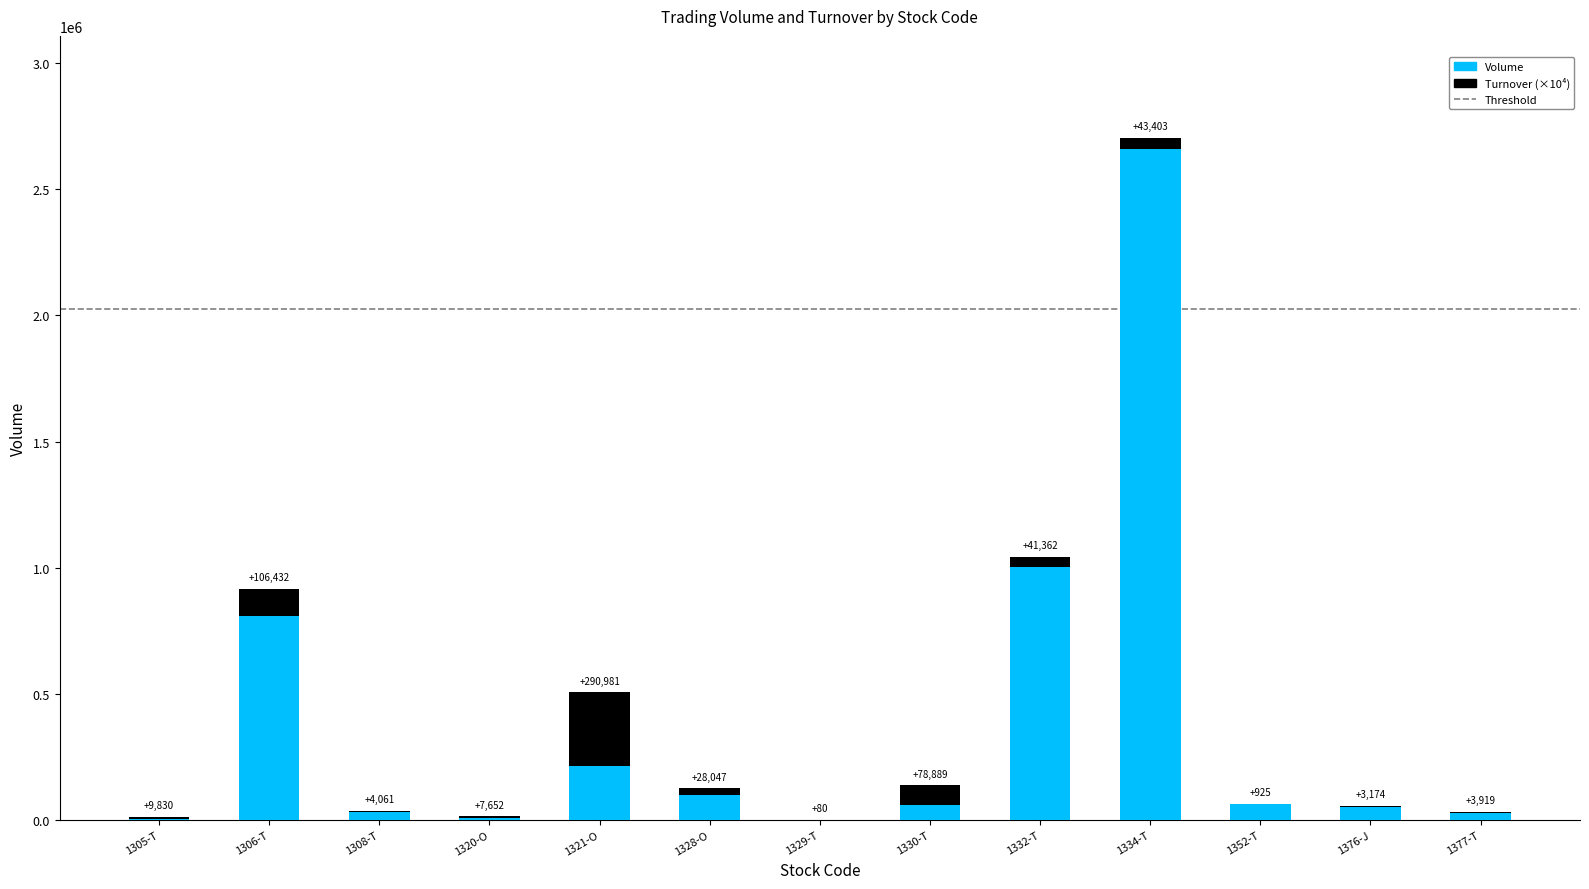

Are the bars horizontal?

No